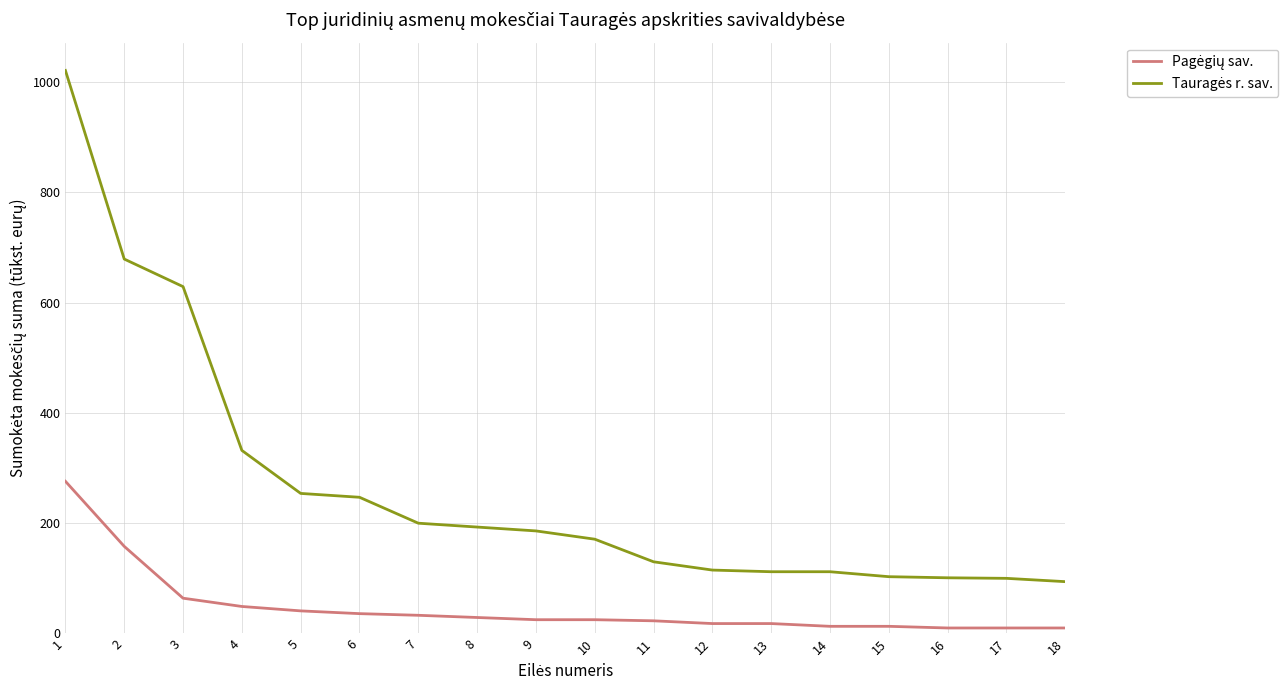

Does the chart have visible grid lines?

Yes